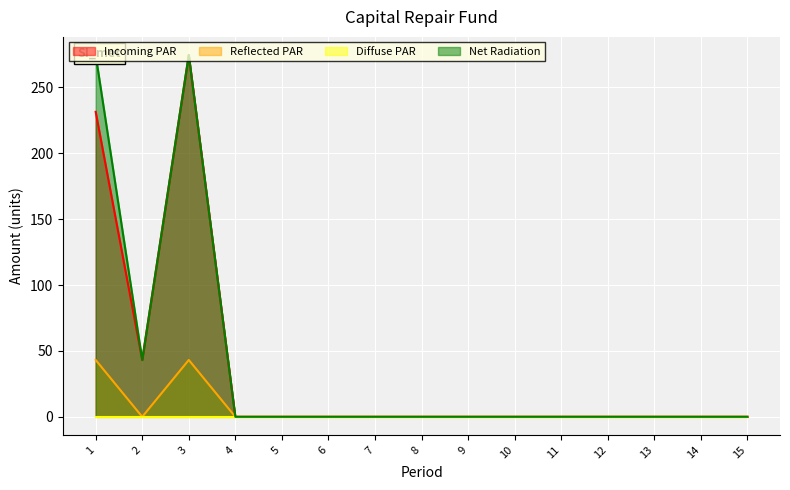

How many values in the Incoming PAR series exceed 0?

3